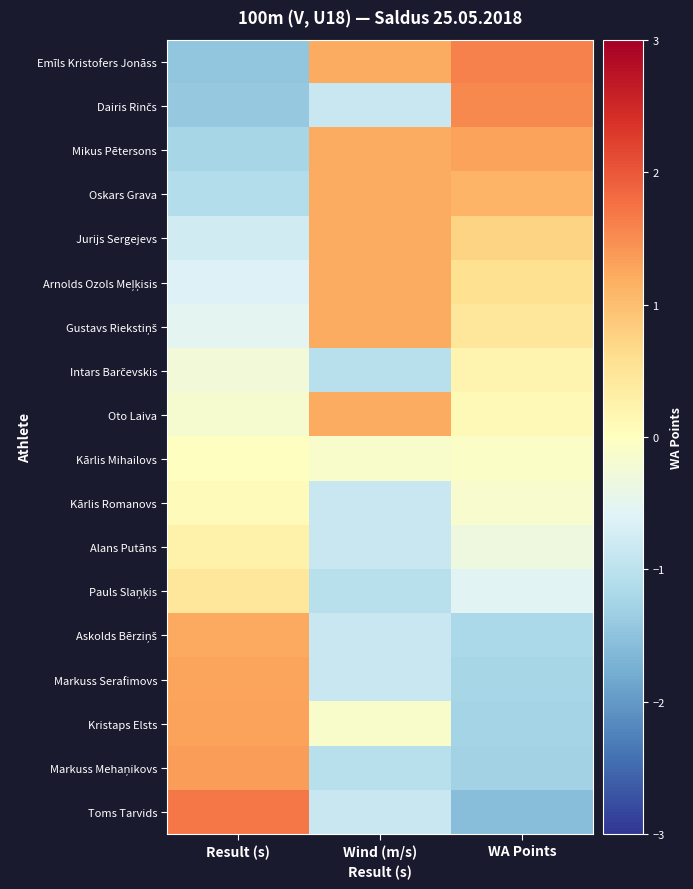

At how many categories does at least one series exceed 1?

3